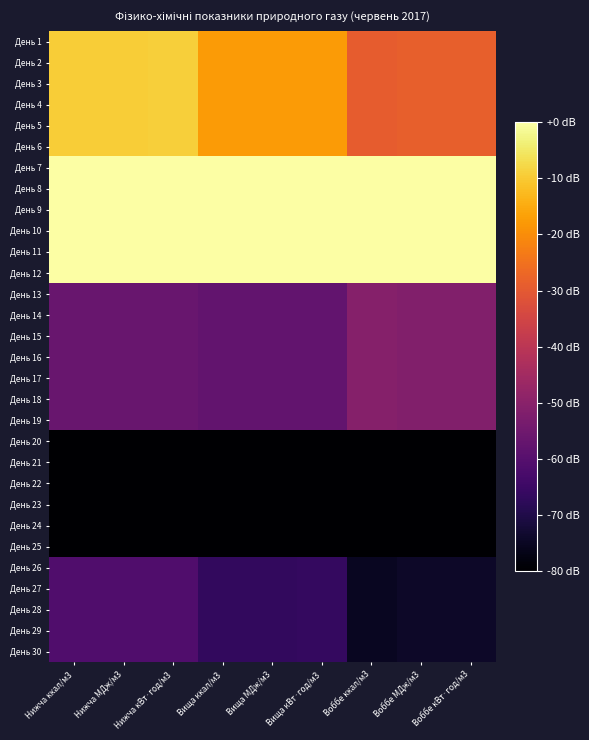

Reading left to right, list all the values displayed in this chart.

День 1: Нижча ккал/м3=-9.4	Нижча МДж/м3=-9.4	Нижча кВт·год/м3=-9.3	Вища ккал/м3=-17.8	Вища МДж/м3=-17.8	Вища кВт·год/м3=-17.8	Воббе ккал/м3=-29.1	Воббе МДж/м3=-28.6	Воббе кВт·год/м3=-28.6
День 2: Нижча ккал/м3=-9.4	Нижча МДж/м3=-9.4	Нижча кВт·год/м3=-9.3	Вища ккал/м3=-17.8	Вища МДж/м3=-17.8	Вища кВт·год/м3=-17.8	Воббе ккал/м3=-29.1	Воббе МДж/м3=-28.6	Воббе кВт·год/м3=-28.6
День 3: Нижча ккал/м3=-9.4	Нижча МДж/м3=-9.4	Нижча кВт·год/м3=-9.3	Вища ккал/м3=-17.8	Вища МДж/м3=-17.8	Вища кВт·год/м3=-17.8	Воббе ккал/м3=-29.1	Воббе МДж/м3=-28.6	Воббе кВт·год/м3=-28.6
День 4: Нижча ккал/м3=-9.4	Нижча МДж/м3=-9.4	Нижча кВт·год/м3=-9.3	Вища ккал/м3=-17.8	Вища МДж/м3=-17.8	Вища кВт·год/м3=-17.8	Воббе ккал/м3=-29.1	Воббе МДж/м3=-28.6	Воббе кВт·год/м3=-28.6
День 5: Нижча ккал/м3=-9.4	Нижча МДж/м3=-9.4	Нижча кВт·год/м3=-9.3	Вища ккал/м3=-17.8	Вища МДж/м3=-17.8	Вища кВт·год/м3=-17.8	Воббе ккал/м3=-29.1	Воббе МДж/м3=-28.6	Воббе кВт·год/м3=-28.6
День 6: Нижча ккал/м3=-9.4	Нижча МДж/м3=-9.4	Нижча кВт·год/м3=-9.3	Вища ккал/м3=-17.8	Вища МДж/м3=-17.8	Вища кВт·год/м3=-17.8	Воббе ккал/м3=-29.1	Воббе МДж/м3=-28.6	Воббе кВт·год/м3=-28.6
День 7: Нижча ккал/м3=0.0	Нижча МДж/м3=0.0	Нижча кВт·год/м3=0.0	Вища ккал/м3=0.0	Вища МДж/м3=0.0	Вища кВт·год/м3=0.0	Воббе ккал/м3=0.0	Воббе МДж/м3=0.0	Воббе кВт·год/м3=0.0
День 8: Нижча ккал/м3=0.0	Нижча МДж/м3=0.0	Нижча кВт·год/м3=0.0	Вища ккал/м3=0.0	Вища МДж/м3=0.0	Вища кВт·год/м3=0.0	Воббе ккал/м3=0.0	Воббе МДж/м3=0.0	Воббе кВт·год/м3=0.0
День 9: Нижча ккал/м3=0.0	Нижча МДж/м3=0.0	Нижча кВт·год/м3=0.0	Вища ккал/м3=0.0	Вища МДж/м3=0.0	Вища кВт·год/м3=0.0	Воббе ккал/м3=0.0	Воббе МДж/м3=0.0	Воббе кВт·год/м3=0.0
День 10: Нижча ккал/м3=0.0	Нижча МДж/м3=0.0	Нижча кВт·год/м3=0.0	Вища ккал/м3=0.0	Вища МДж/м3=0.0	Вища кВт·год/м3=0.0	Воббе ккал/м3=0.0	Воббе МДж/м3=0.0	Воббе кВт·год/м3=0.0
День 11: Нижча ккал/м3=0.0	Нижча МДж/м3=0.0	Нижча кВт·год/м3=0.0	Вища ккал/м3=0.0	Вища МДж/м3=0.0	Вища кВт·год/м3=0.0	Воббе ккал/м3=0.0	Воббе МДж/м3=0.0	Воббе кВт·год/м3=0.0
День 12: Нижча ккал/м3=0.0	Нижча МДж/м3=0.0	Нижча кВт·год/м3=0.0	Вища ккал/м3=0.0	Вища МДж/м3=0.0	Вища кВт·год/м3=0.0	Воббе ккал/м3=0.0	Воббе МДж/м3=0.0	Воббе кВт·год/м3=0.0
День 13: Нижча ккал/м3=-56.5	Нижча МДж/м3=-56.5	Нижча кВт·год/м3=-56.4	Вища ккал/м3=-57.8	Вища МДж/м3=-57.8	Вища кВт·год/м3=-57.8	Воббе ккал/м3=-50.9	Воббе МДж/м3=-51.4	Воббе кВт·год/м3=-51.4
День 14: Нижча ккал/м3=-56.5	Нижча МДж/м3=-56.5	Нижча кВт·год/м3=-56.4	Вища ккал/м3=-57.8	Вища МДж/м3=-57.8	Вища кВт·год/м3=-57.8	Воббе ккал/м3=-50.9	Воббе МДж/м3=-51.4	Воббе кВт·год/м3=-51.4
День 15: Нижча ккал/м3=-56.5	Нижча МДж/м3=-56.5	Нижча кВт·год/м3=-56.4	Вища ккал/м3=-57.8	Вища МДж/м3=-57.8	Вища кВт·год/м3=-57.8	Воббе ккал/м3=-50.9	Воббе МДж/м3=-51.4	Воббе кВт·год/м3=-51.4
День 16: Нижча ккал/м3=-56.5	Нижча МДж/м3=-56.5	Нижча кВт·год/м3=-56.4	Вища ккал/м3=-57.8	Вища МДж/м3=-57.8	Вища кВт·год/м3=-57.8	Воббе ккал/м3=-50.9	Воббе МДж/м3=-51.4	Воббе кВт·год/м3=-51.4
День 17: Нижча ккал/м3=-56.5	Нижча МДж/м3=-56.5	Нижча кВт·год/м3=-56.4	Вища ккал/м3=-57.8	Вища МДж/м3=-57.8	Вища кВт·год/м3=-57.8	Воббе ккал/м3=-50.9	Воббе МДж/м3=-51.4	Воббе кВт·год/м3=-51.4
День 18: Нижча ккал/м3=-56.5	Нижча МДж/м3=-56.5	Нижча кВт·год/м3=-56.4	Вища ккал/м3=-57.8	Вища МДж/м3=-57.8	Вища кВт·год/м3=-57.8	Воббе ккал/м3=-50.9	Воббе МДж/м3=-51.4	Воббе кВт·год/м3=-51.4
День 19: Нижча ккал/м3=-56.5	Нижча МДж/м3=-56.5	Нижча кВт·год/м3=-56.4	Вища ккал/м3=-57.8	Вища МДж/м3=-57.8	Вища кВт·год/м3=-57.8	Воббе ккал/м3=-50.9	Воббе МДж/м3=-51.4	Воббе кВт·год/м3=-51.4
День 20: Нижча ккал/м3=-80.0	Нижча МДж/м3=-80.0	Нижча кВт·год/м3=-80.0	Вища ккал/м3=-80.0	Вища МДж/м3=-80.0	Вища кВт·год/м3=-80.0	Воббе ккал/м3=-80.0	Воббе МДж/м3=-80.0	Воббе кВт·год/м3=-80.0
День 21: Нижча ккал/м3=-80.0	Нижча МДж/м3=-80.0	Нижча кВт·год/м3=-80.0	Вища ккал/м3=-80.0	Вища МДж/м3=-80.0	Вища кВт·год/м3=-80.0	Воббе ккал/м3=-80.0	Воббе МДж/м3=-80.0	Воббе кВт·год/м3=-80.0
День 22: Нижча ккал/м3=-80.0	Нижча МДж/м3=-80.0	Нижча кВт·год/м3=-80.0	Вища ккал/м3=-80.0	Вища МДж/м3=-80.0	Вища кВт·год/м3=-80.0	Воббе ккал/м3=-80.0	Воббе МДж/м3=-80.0	Воббе кВт·год/м3=-80.0
День 23: Нижча ккал/м3=-80.0	Нижча МДж/м3=-80.0	Нижча кВт·год/м3=-80.0	Вища ккал/м3=-80.0	Вища МДж/м3=-80.0	Вища кВт·год/м3=-80.0	Воббе ккал/м3=-80.0	Воббе МДж/м3=-80.0	Воббе кВт·год/м3=-80.0
День 24: Нижча ккал/м3=-80.0	Нижча МДж/м3=-80.0	Нижча кВт·год/м3=-80.0	Вища ккал/м3=-80.0	Вища МДж/м3=-80.0	Вища кВт·год/м3=-80.0	Воббе ккал/м3=-80.0	Воббе МДж/м3=-80.0	Воббе кВт·год/м3=-80.0
День 25: Нижча ккал/м3=-80.0	Нижча МДж/м3=-80.0	Нижча кВт·год/м3=-80.0	Вища ккал/м3=-80.0	Вища МДж/м3=-80.0	Вища кВт·год/м3=-80.0	Воббе ккал/м3=-80.0	Воббе МДж/м3=-80.0	Воббе кВт·год/м3=-80.0
День 26: Нижча ккал/м3=-61.2	Нижча МДж/м3=-61.2	Нижча кВт·год/м3=-61.2	Вища ккал/м3=-66.7	Вища МДж/м3=-66.7	Вища кВт·год/м3=-66.6	Воббе ккал/м3=-75.2	Воббе МДж/м3=-74.3	Воббе кВт·год/м3=-74.2
День 27: Нижча ккал/м3=-61.2	Нижча МДж/м3=-61.2	Нижча кВт·год/м3=-61.2	Вища ккал/м3=-66.7	Вища МДж/м3=-66.7	Вища кВт·год/м3=-66.6	Воббе ккал/м3=-75.2	Воббе МДж/м3=-74.3	Воббе кВт·год/м3=-74.2
День 28: Нижча ккал/м3=-61.2	Нижча МДж/м3=-61.2	Нижча кВт·год/м3=-61.2	Вища ккал/м3=-66.7	Вища МДж/м3=-66.7	Вища кВт·год/м3=-66.6	Воббе ккал/м3=-75.2	Воббе МДж/м3=-74.3	Воббе кВт·год/м3=-74.2
День 29: Нижча ккал/м3=-61.2	Нижча МДж/м3=-61.2	Нижча кВт·год/м3=-61.2	Вища ккал/м3=-66.7	Вища МДж/м3=-66.7	Вища кВт·год/м3=-66.6	Воббе ккал/м3=-75.2	Воббе МДж/м3=-74.3	Воббе кВт·год/м3=-74.2
День 30: Нижча ккал/м3=-61.2	Нижча МДж/м3=-61.2	Нижча кВт·год/м3=-61.2	Вища ккал/м3=-66.7	Вища МДж/м3=-66.7	Вища кВт·год/м3=-66.6	Воббе ккал/м3=-75.2	Воббе МДж/м3=-74.3	Воббе кВт·год/м3=-74.2